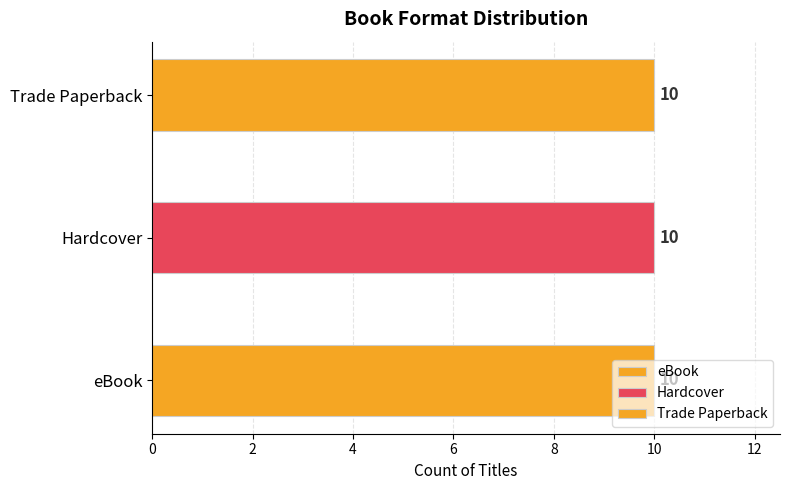

At which category is the sum across all series the highest?

eBook